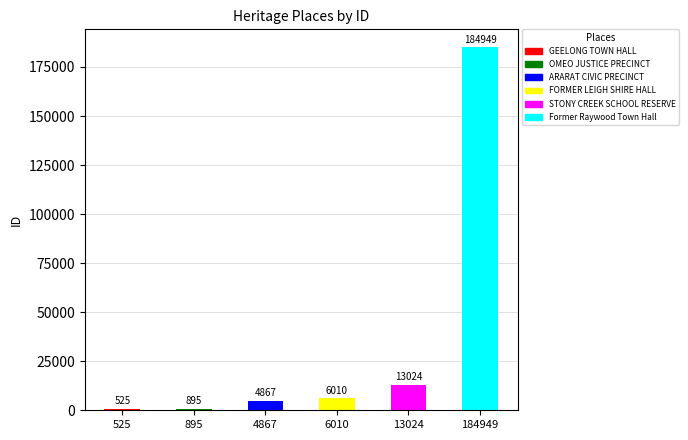

Does the chart contain stacked bars?

No